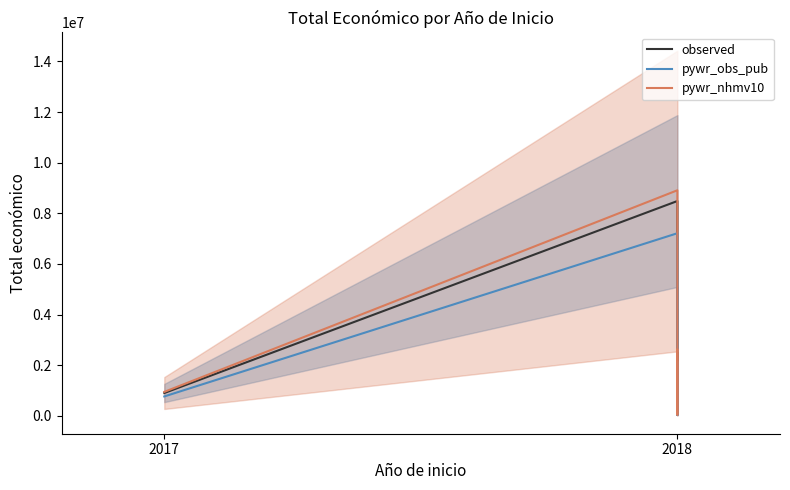

True or false: pywr_obs_pub and pywr_nhmv10 cross at least once.

False